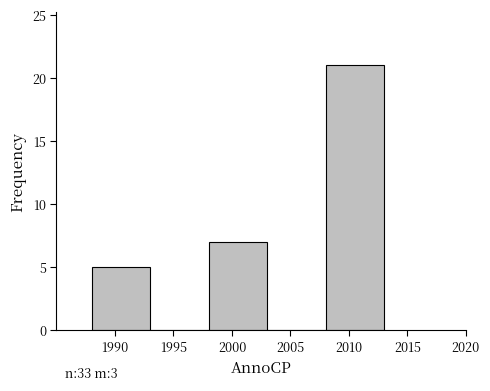

Which range on the x-axis has the tallest bar?

2008 to 2013